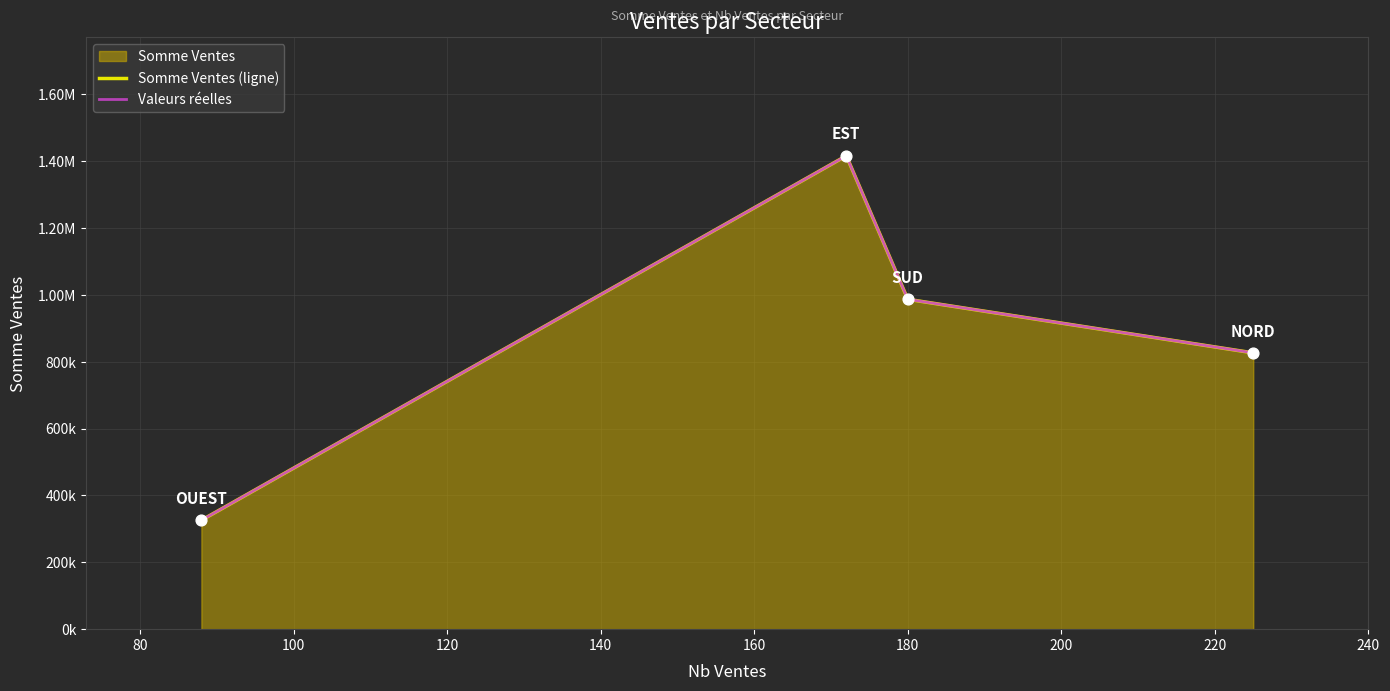

Between OUEST and EST, which is larger?

EST